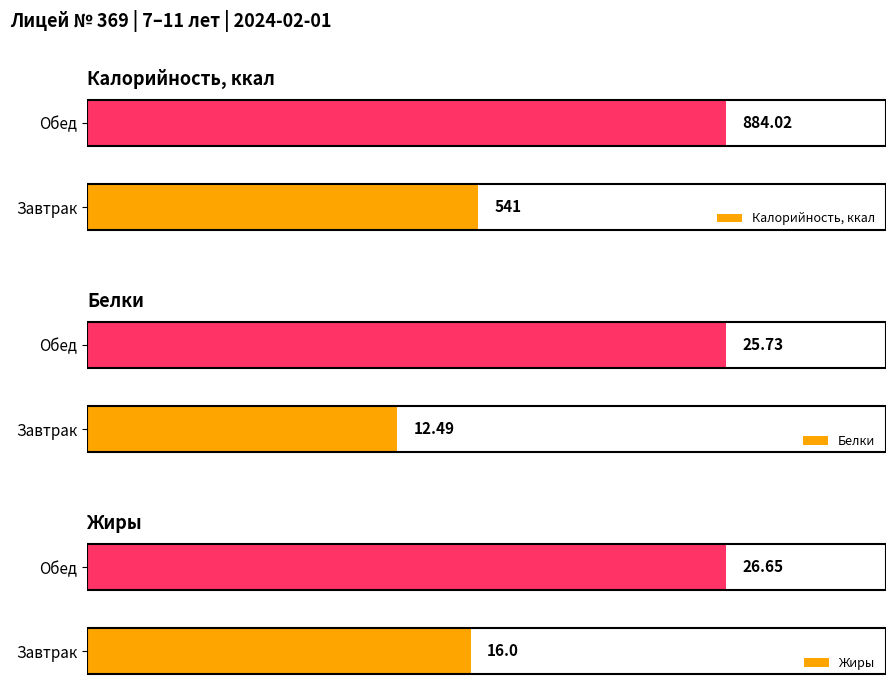

What is the sum of all Калорийность, ккал values?

1425.0